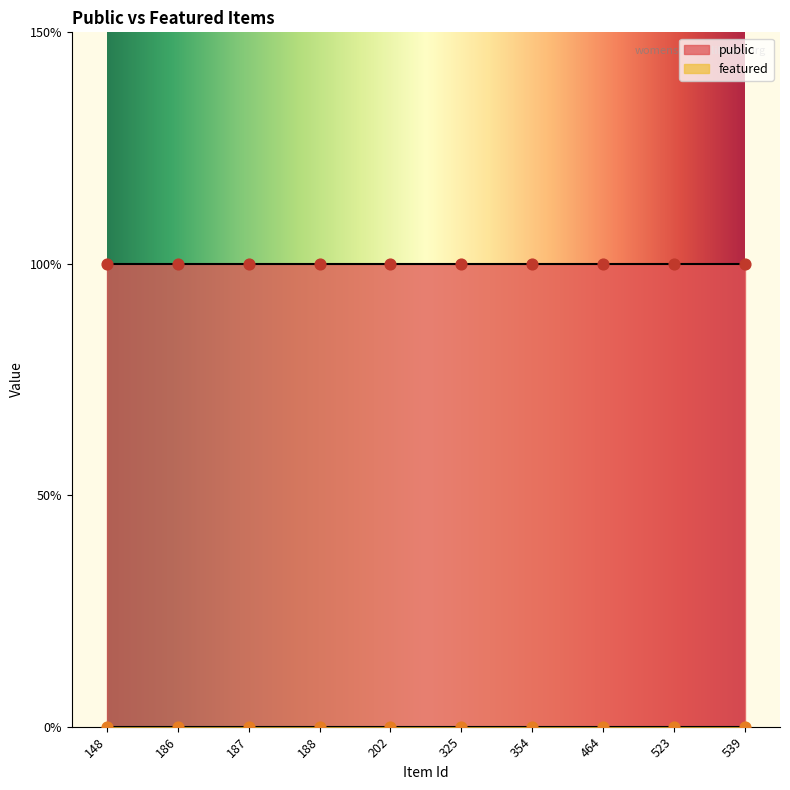

Is the value of public at 188 greater than the value of featured at 523?

Yes